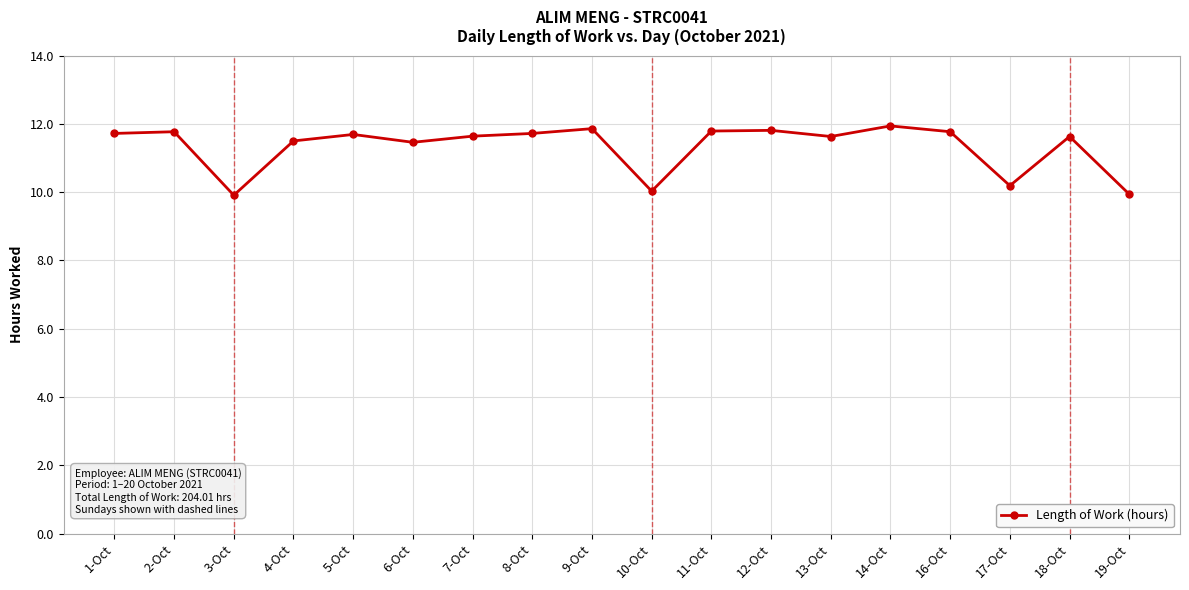

Where is the first local minimum?

3-Oct